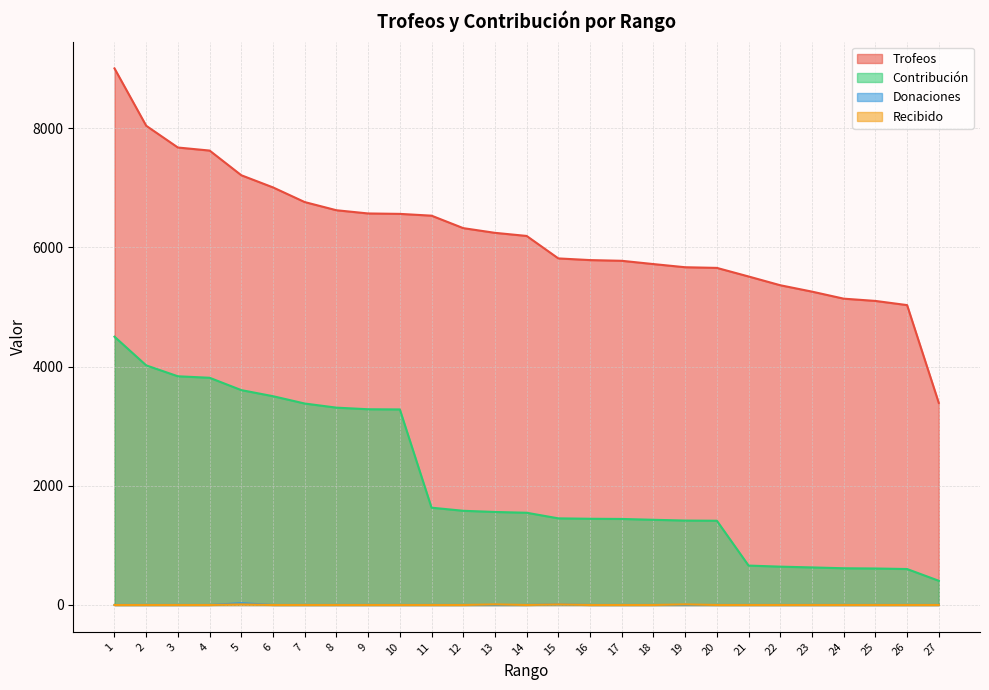

Which has a higher value, 13 or 2?

2